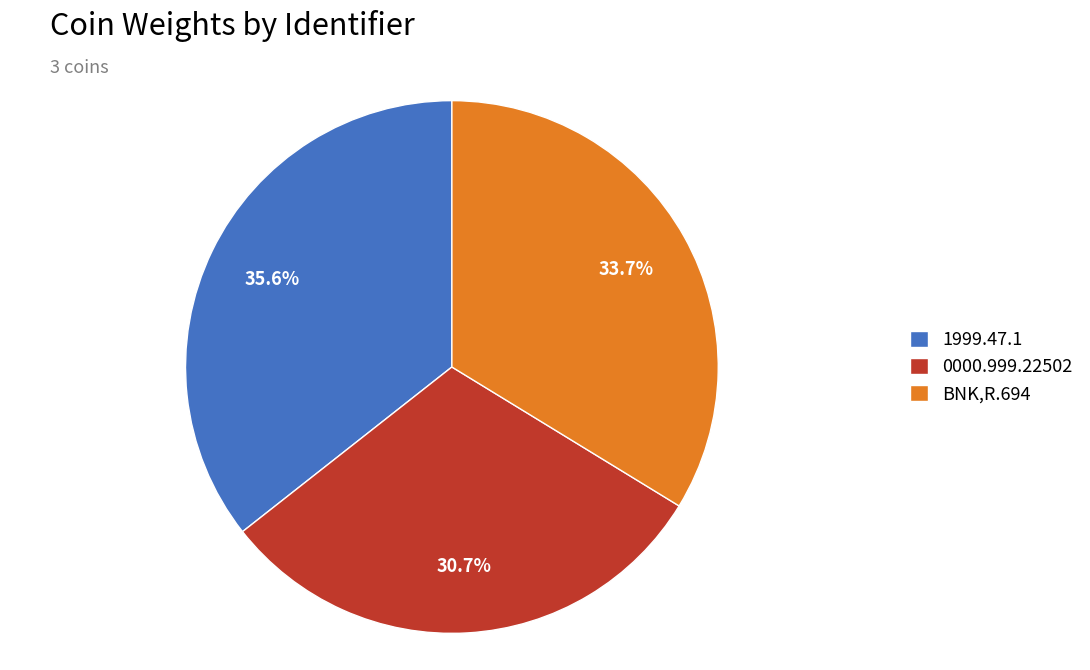

How many slices are in this pie chart?

3